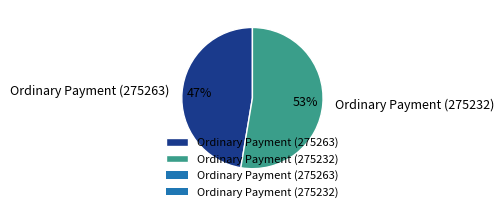

Which category has the biggest portion of the pie?

Ordinary Payment (275232)